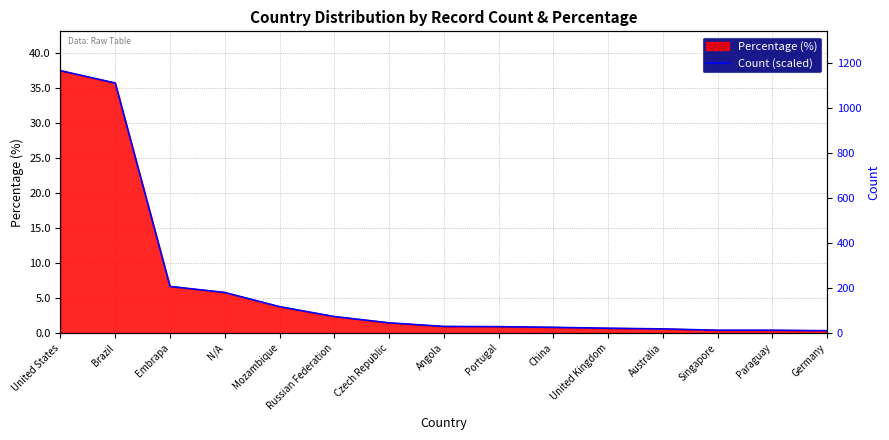

How many lines are shown in the chart?

1